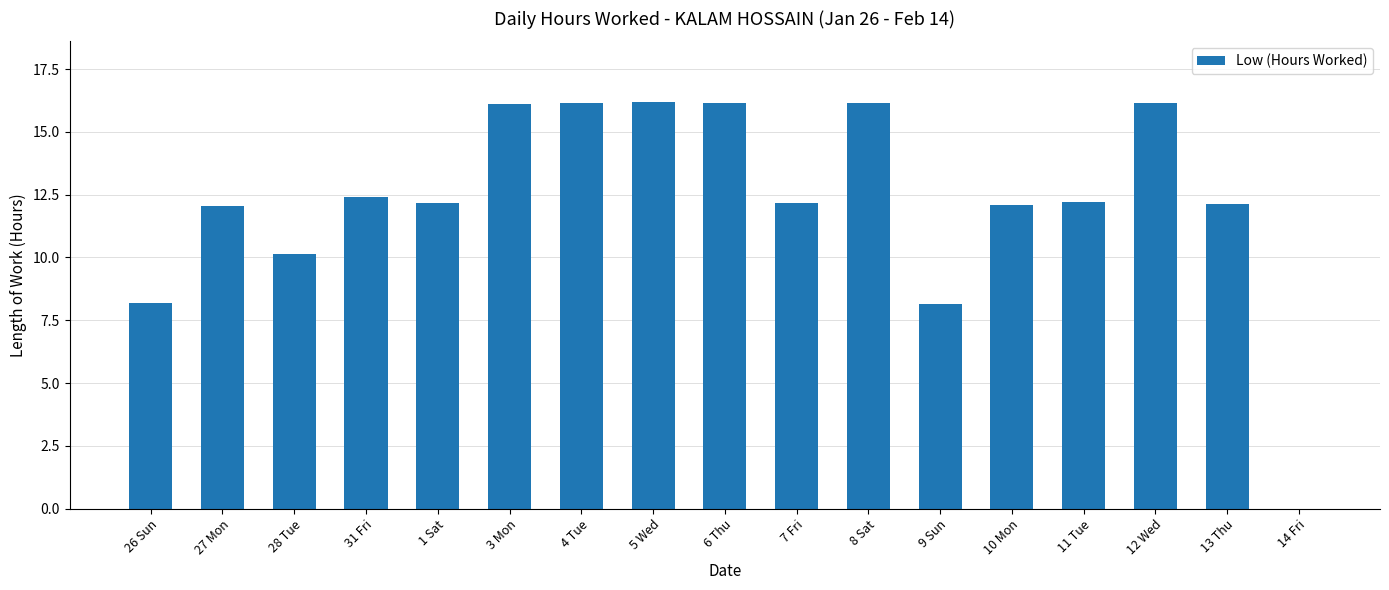

True or false: the data shows 16.2 at 12 Wed.

True